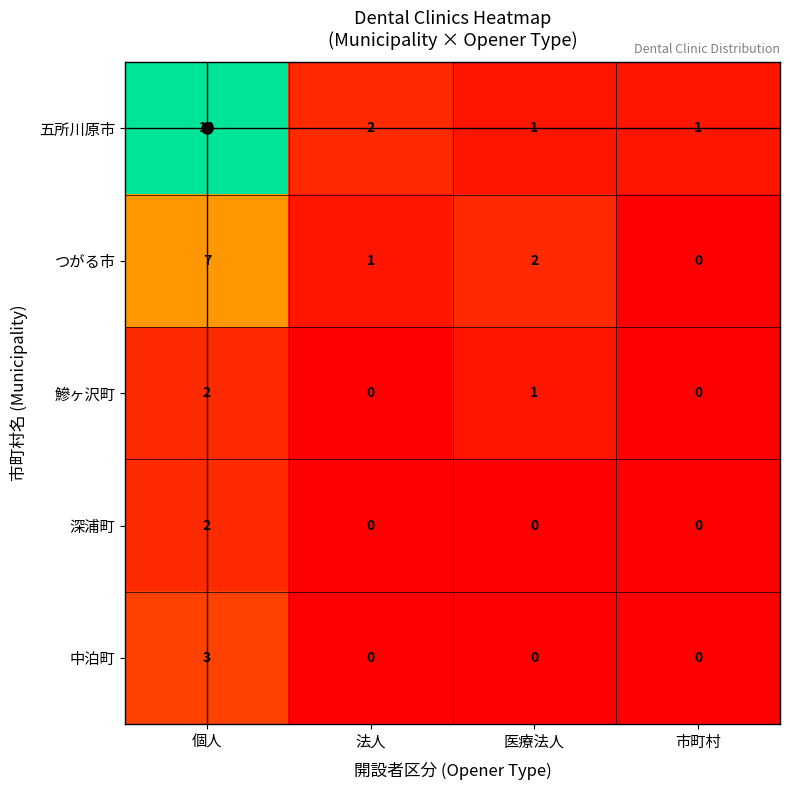

Which series has the largest range (max minus min)?

五所川原市